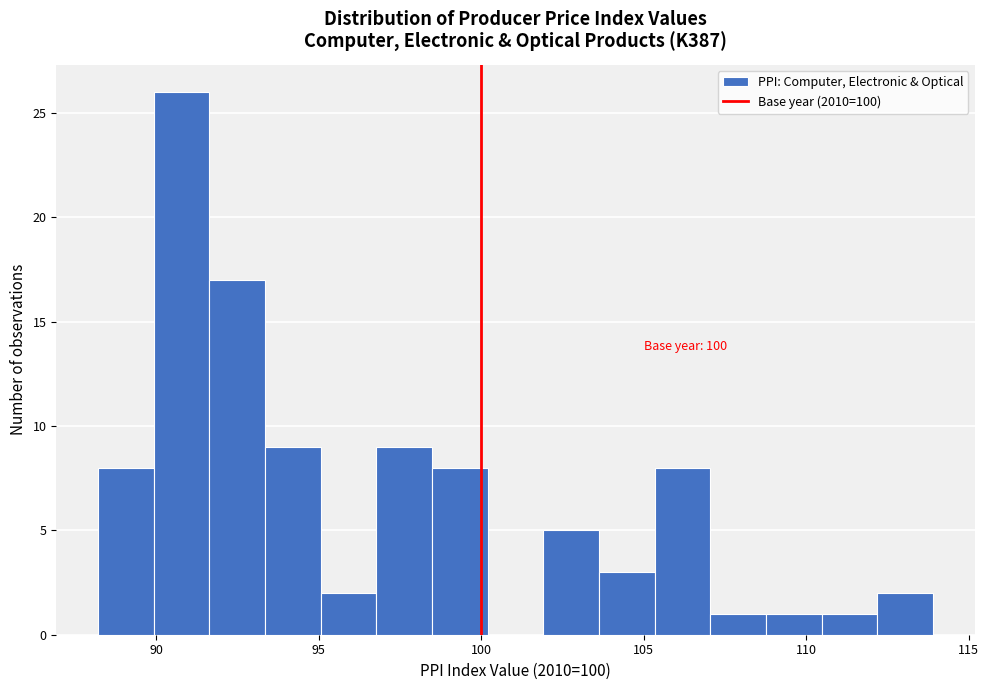

Around what value on the x-axis is the tallest bar? Give the approximate position of its centre, as read against the axis.

91.0